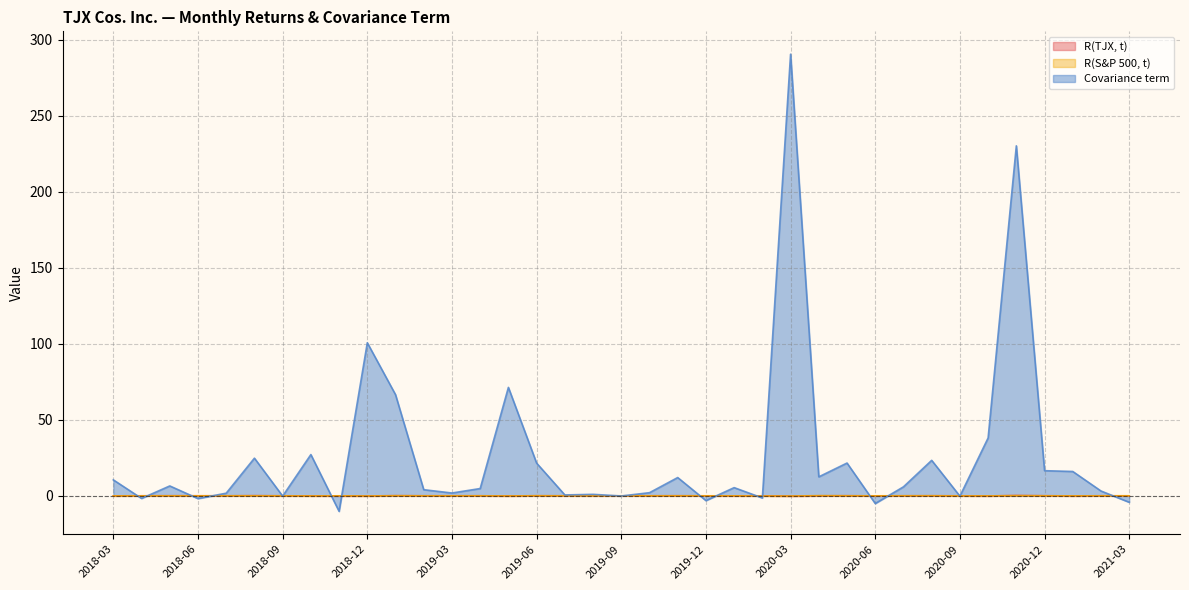

What is the sum of all R(TJX, t) values?

0.6